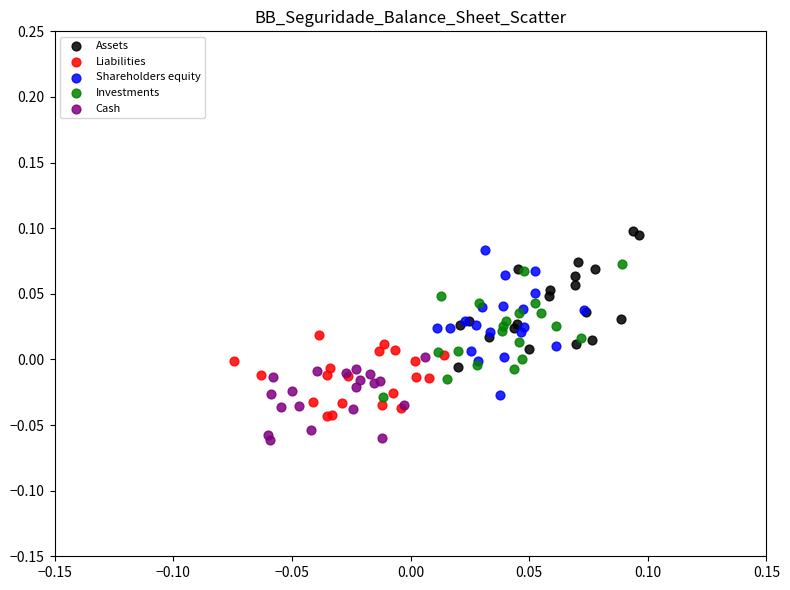

Which series contains the highest Y value?

Assets